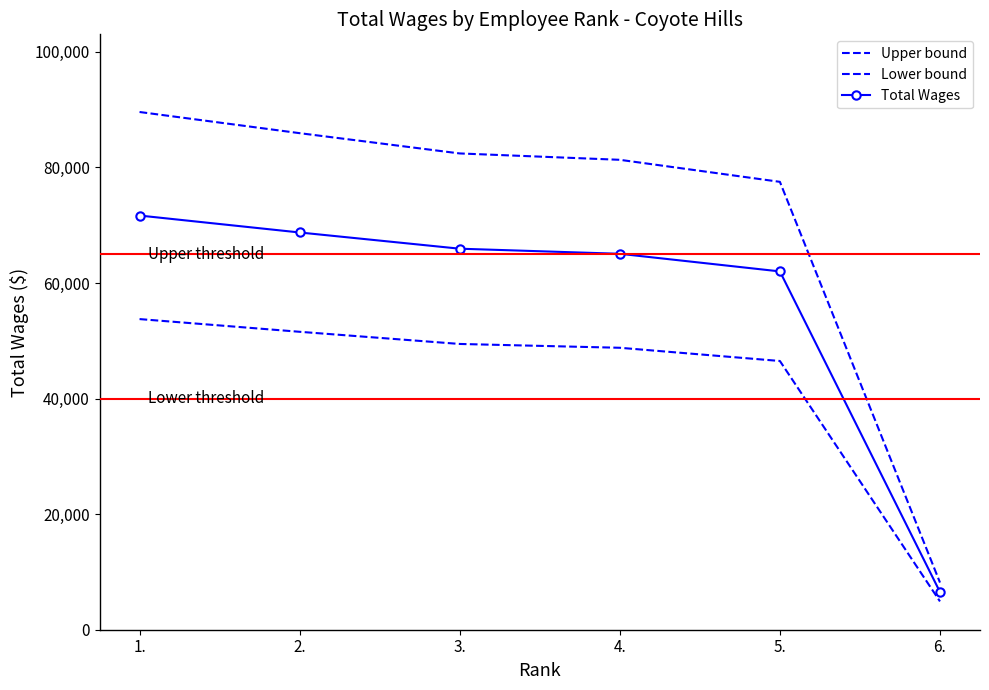

True or false: Lower bound and Upper bound intersect in this chart.

False